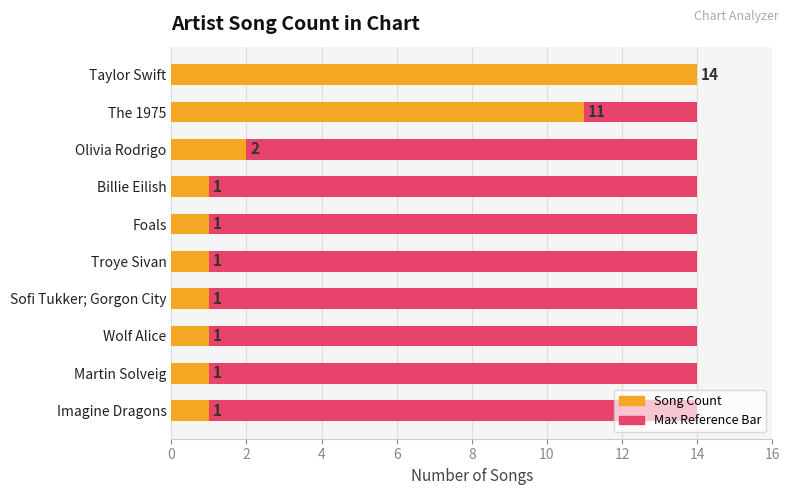

True or false: Maximum count (scaled) has a value of 0.8 at 6.

False